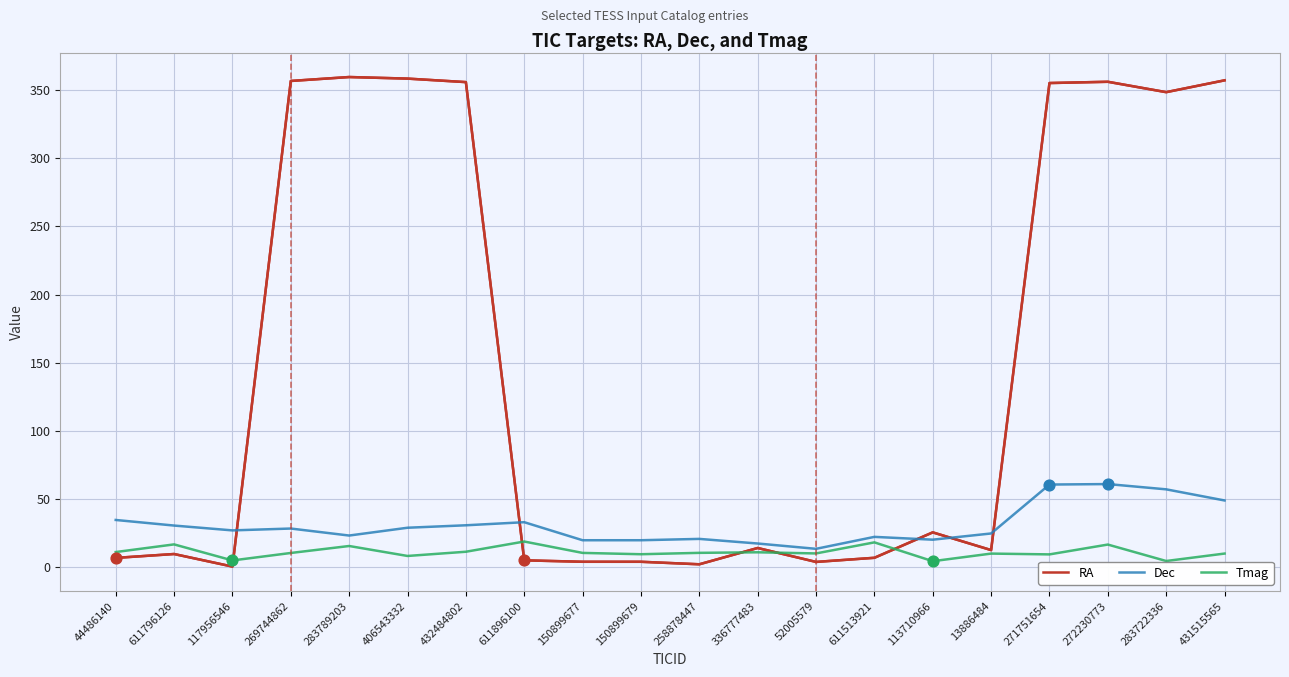

Is the value of Dec at 150899677 greater than the value of RA at 269744862?

No